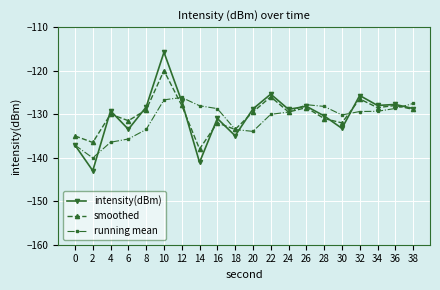

How many categories are shown in the chart?

20